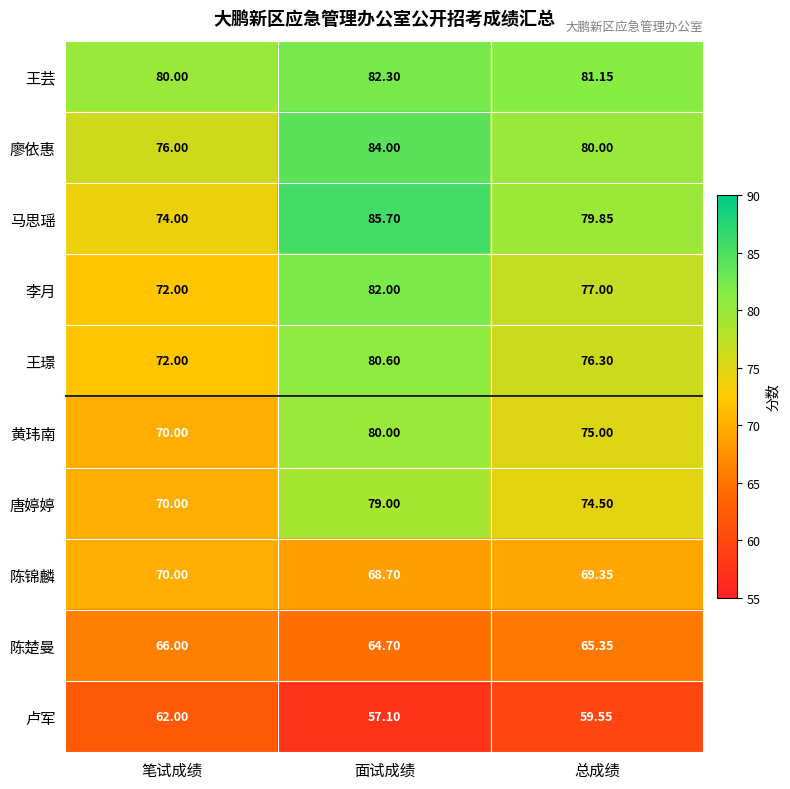

At which label is 王芸 closest to 81?

总成绩